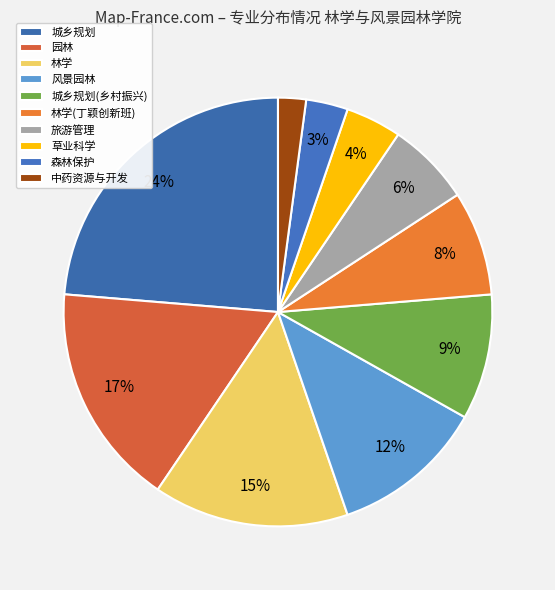

Count the number of slices in the pie.

10